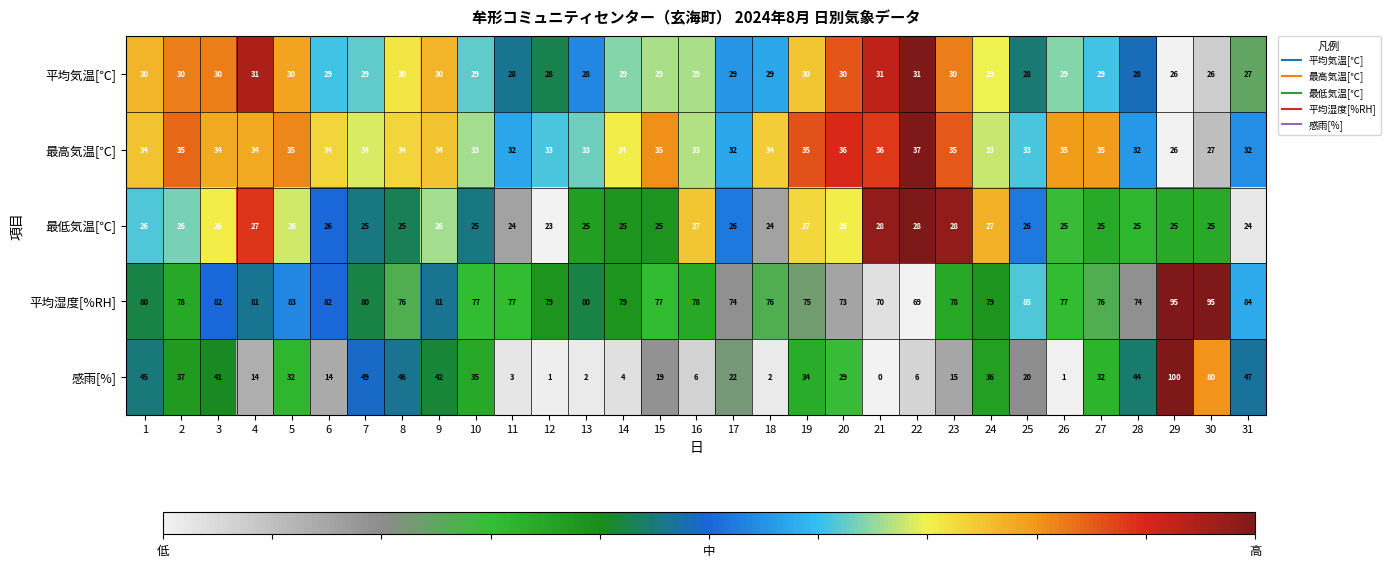

The value of 平均気温[℃] at 14 is 29. True or false?

True